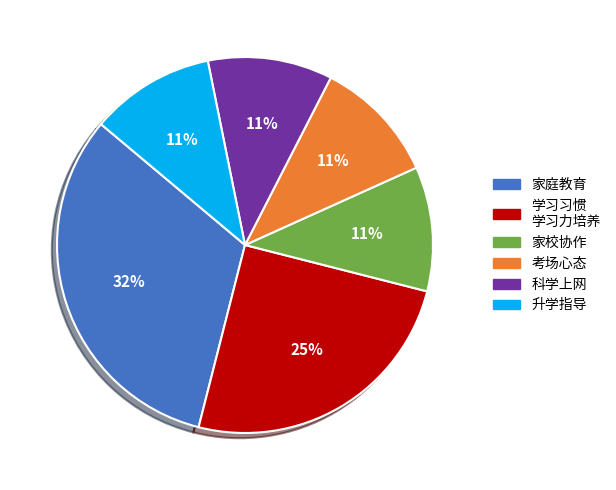

How many slices are in this pie chart?

6